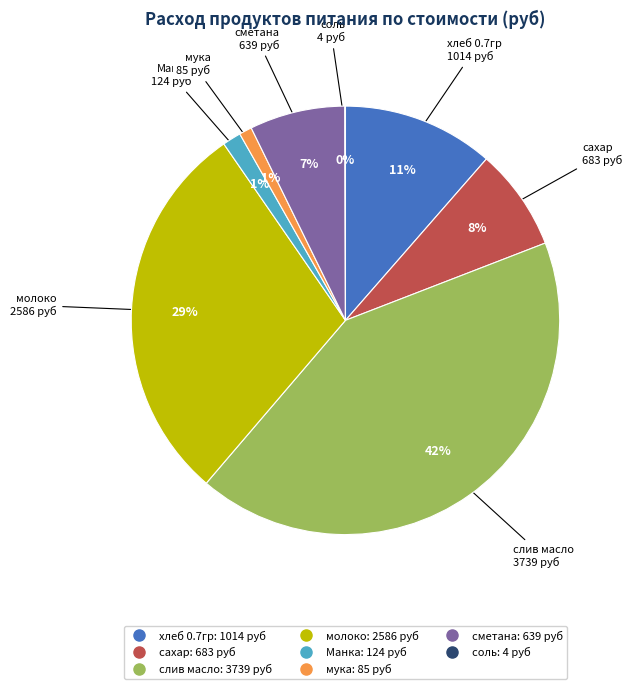

To the nearest percent, what portion does мука represent?

1%